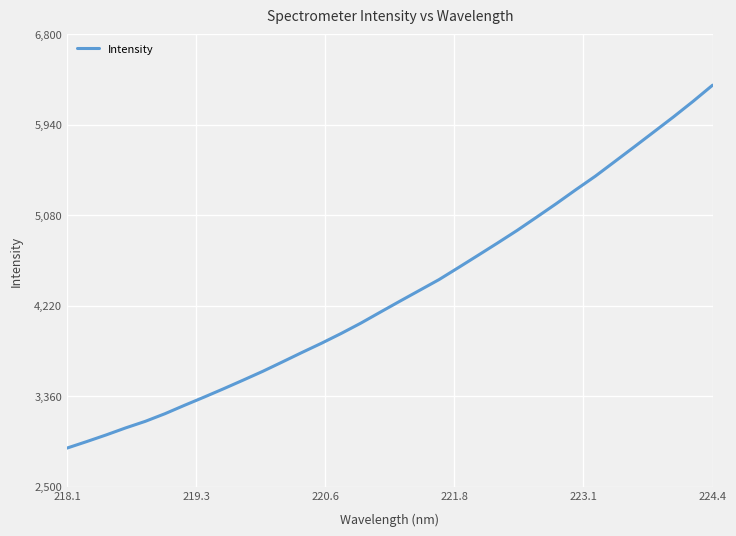

What is the difference between the maximum and minimum values?

3448.7